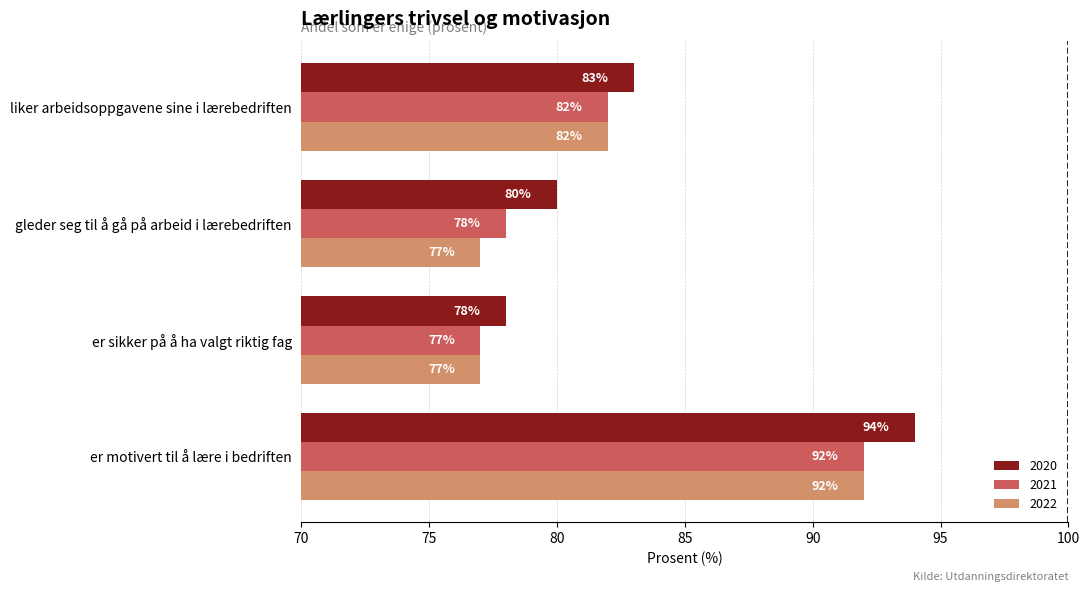

What is the difference between the highest and lowest values at gleder seg til å gå på arbeid i lærebedriften?

3